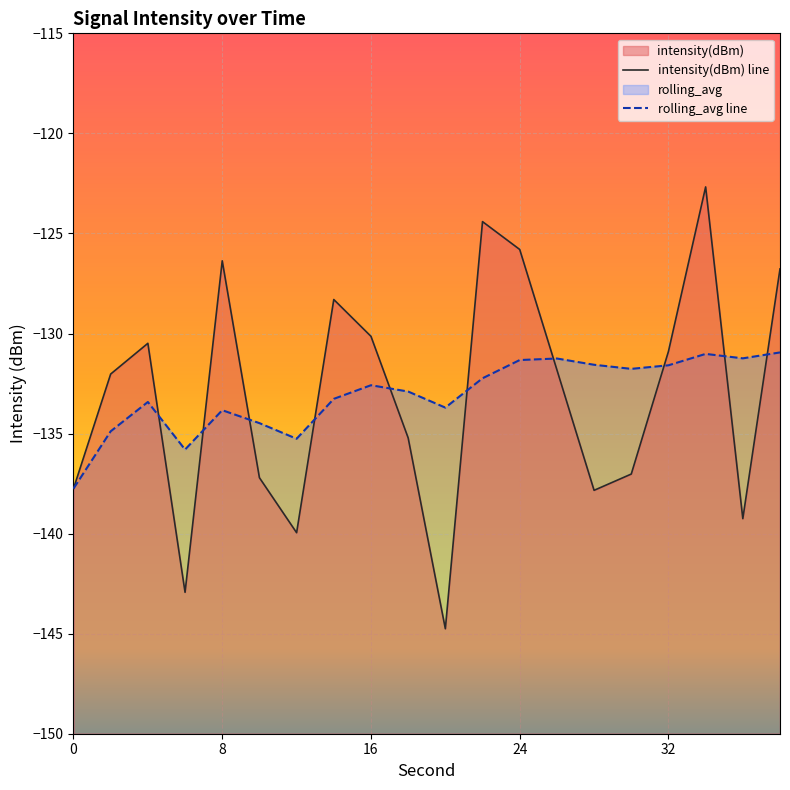

Rank the series by their average value, from lowest to highest.

intensity(dBm), rolling_avg